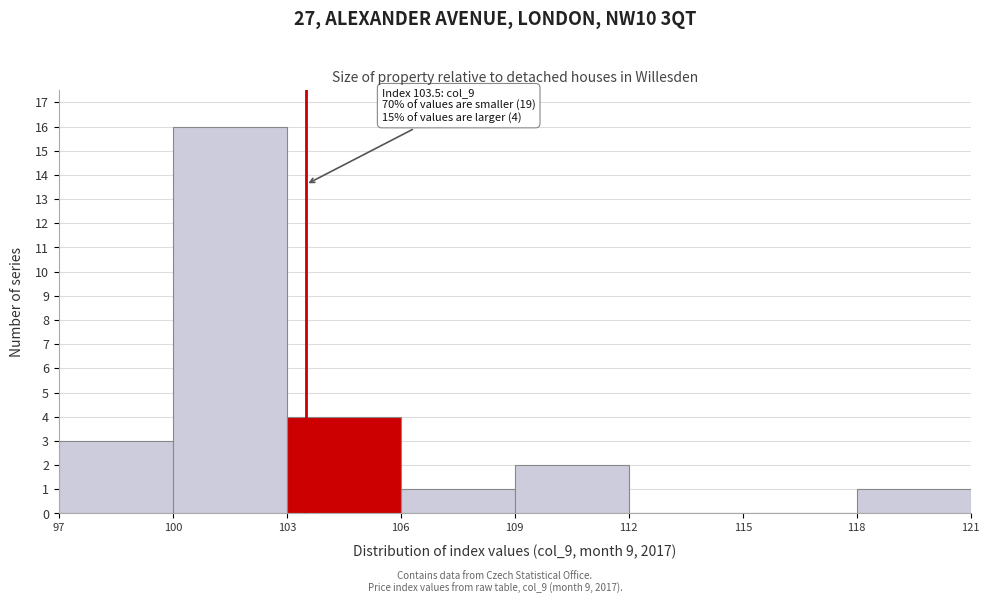

Which range on the x-axis has the tallest bar?

100 to 103